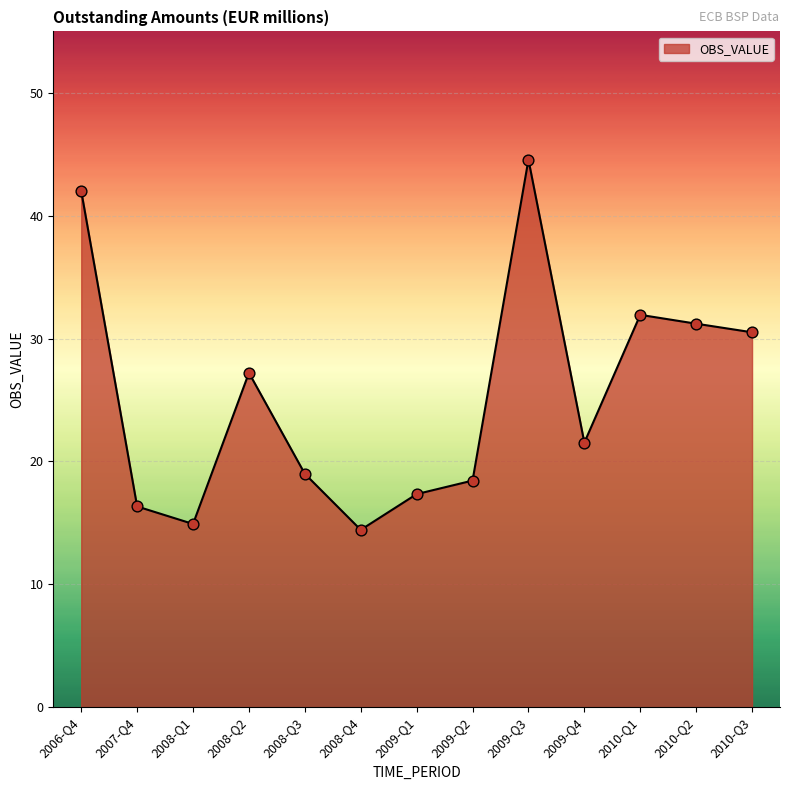

Between 2010-Q1 and 2010-Q3, which is larger?

2010-Q1